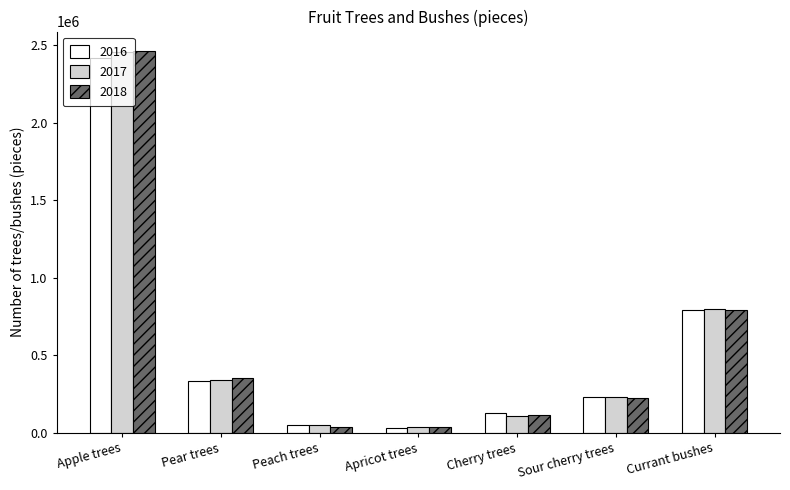

Is the value of 2017 at Apple trees greater than the value of 2016 at Sour cherry trees?

Yes